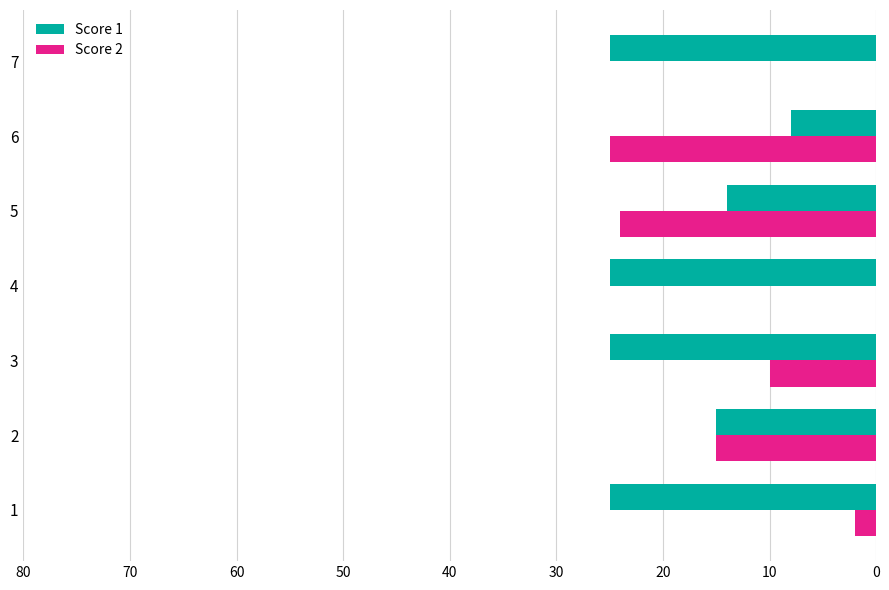

What is the total value across all series at 3?

35